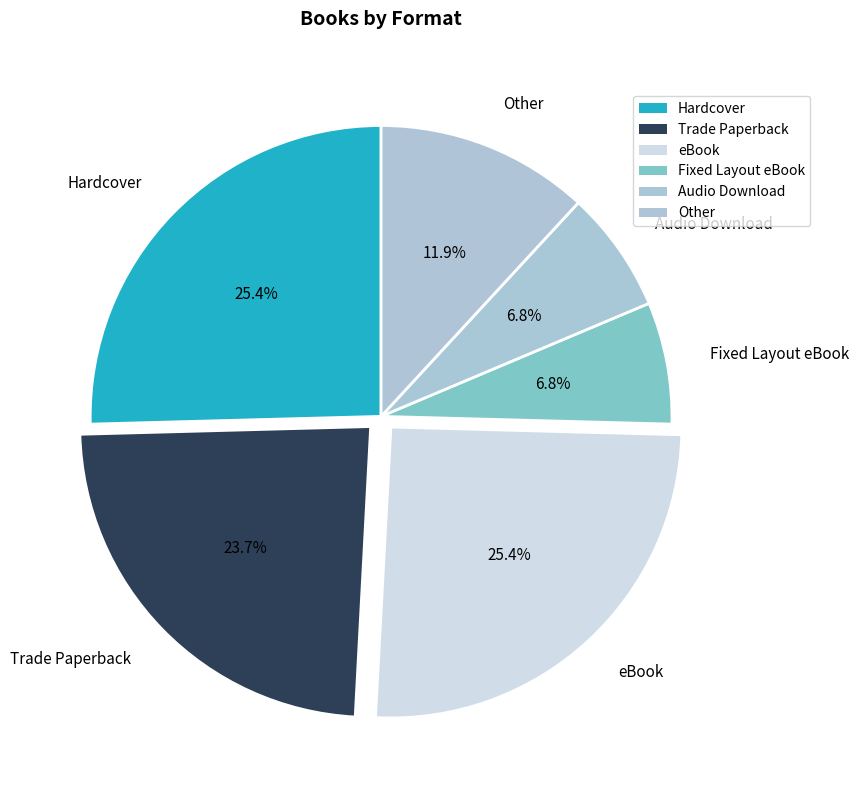

What percentage is NOT represented by Trade Paperback?

76.3%